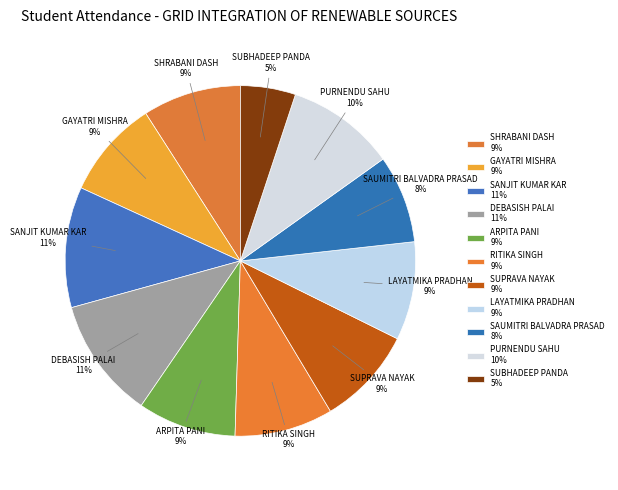

Is the sum of GAYATRI MISHRA and DEBASISH PALAI greater than half?

No